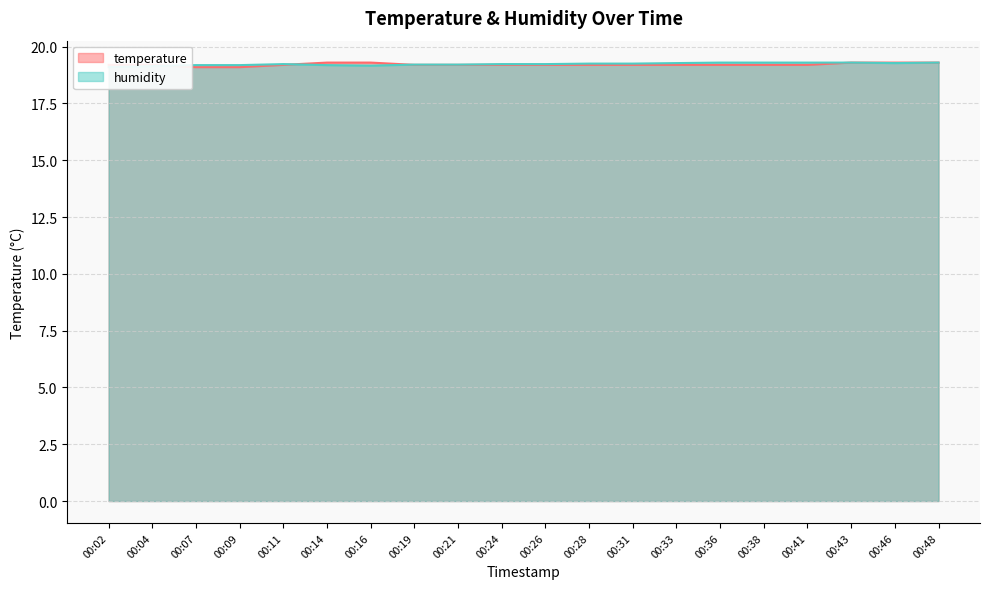

True or false: humidity has a value of 19.2 at 00:26.

True